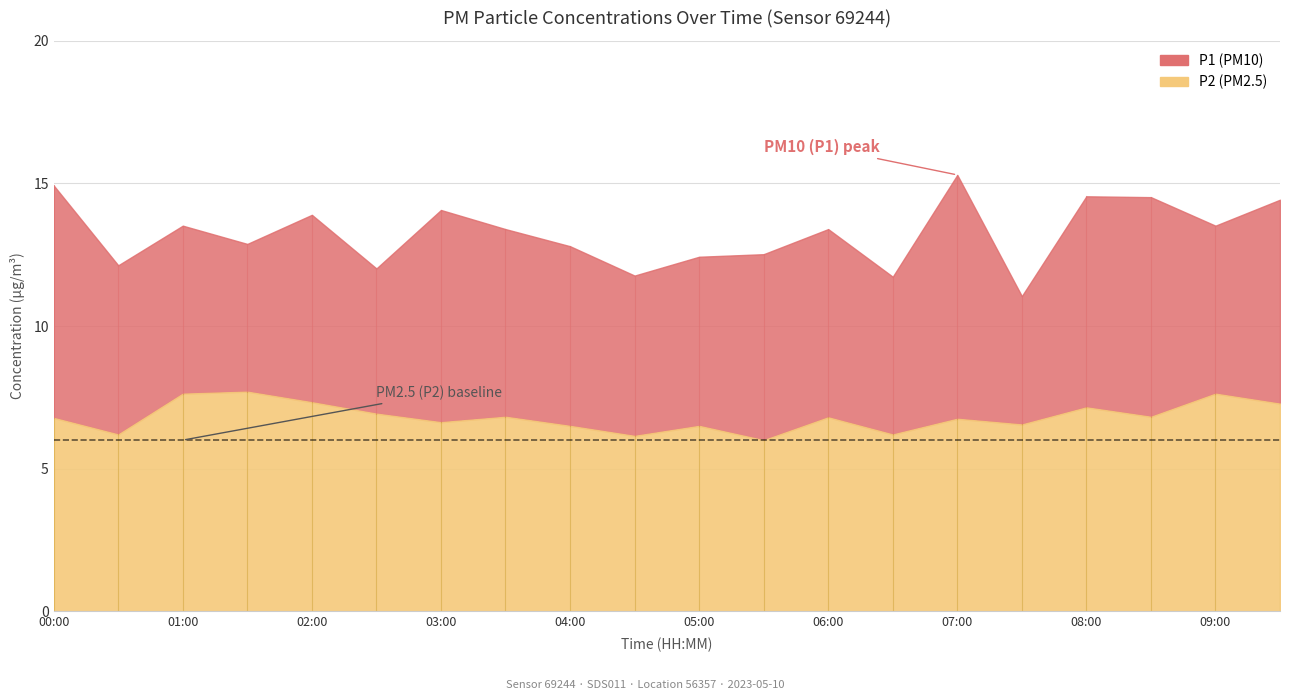

List the series in order of their peak value, lowest first.

P2, P1